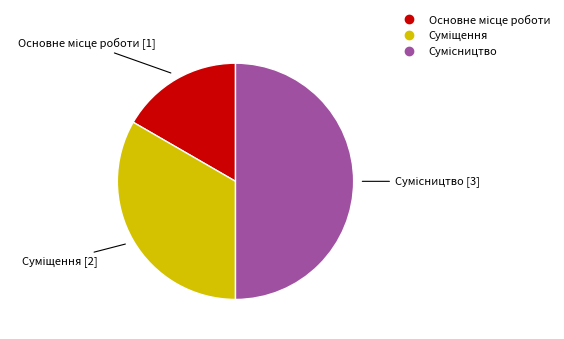

What is the change in value from Основне місце роботи to Суміщення?

+1